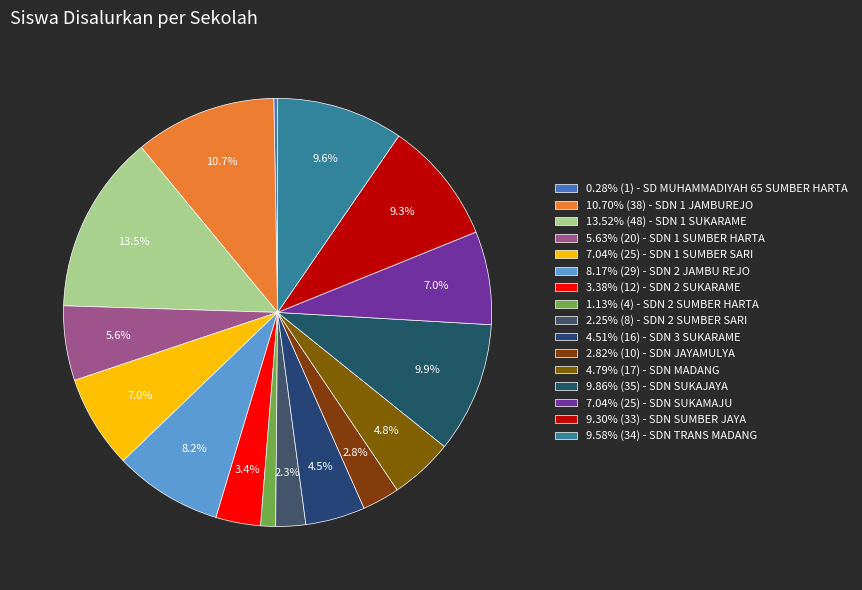

Which slice is the smallest?

SD MUHAMMADIYAH 65 SUMBER HARTA